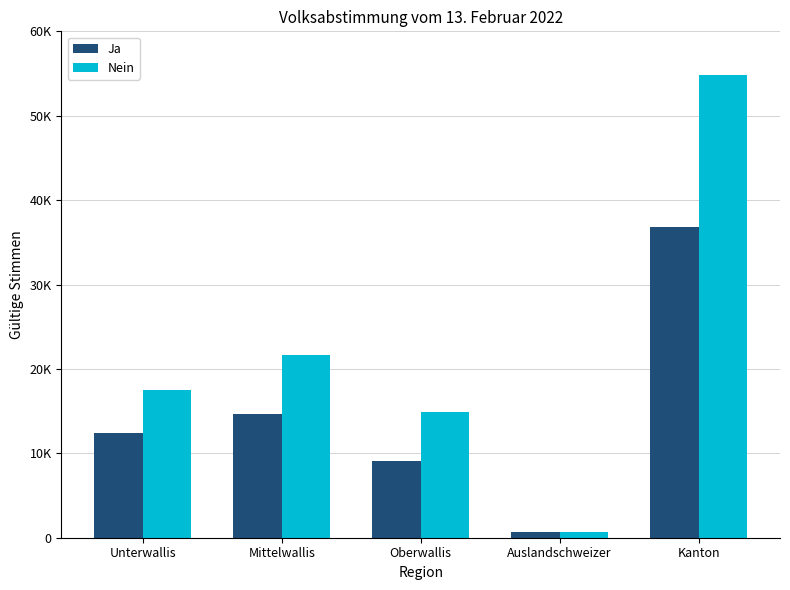

What is the spread (max minus min) of values at Unterwallis?

5095